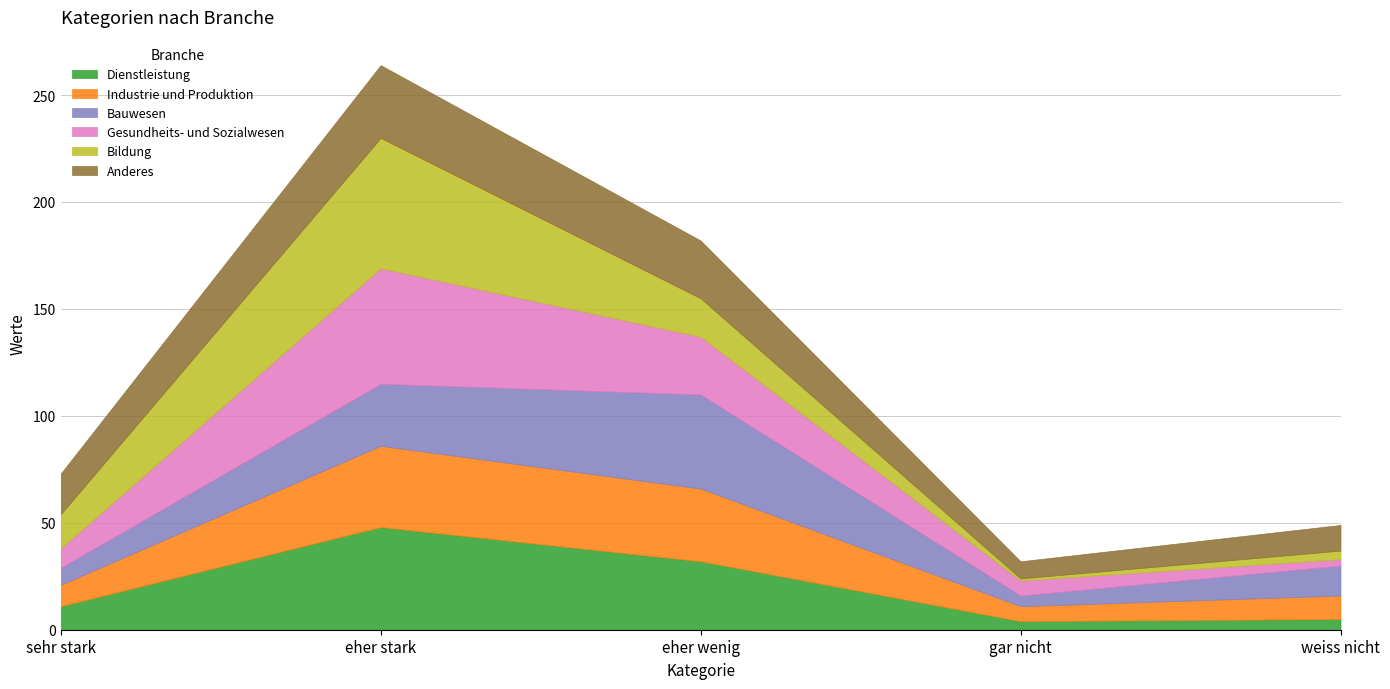

What is the label of the 5th point from the left?

weiss nicht